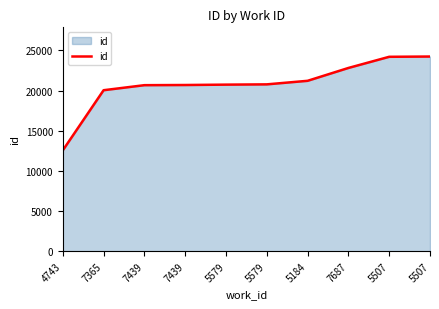

Rank the categories by value from highest to lowest.

5507, 5507, 7687, 5184, 5579, 5579, 7439, 7439, 7365, 4743